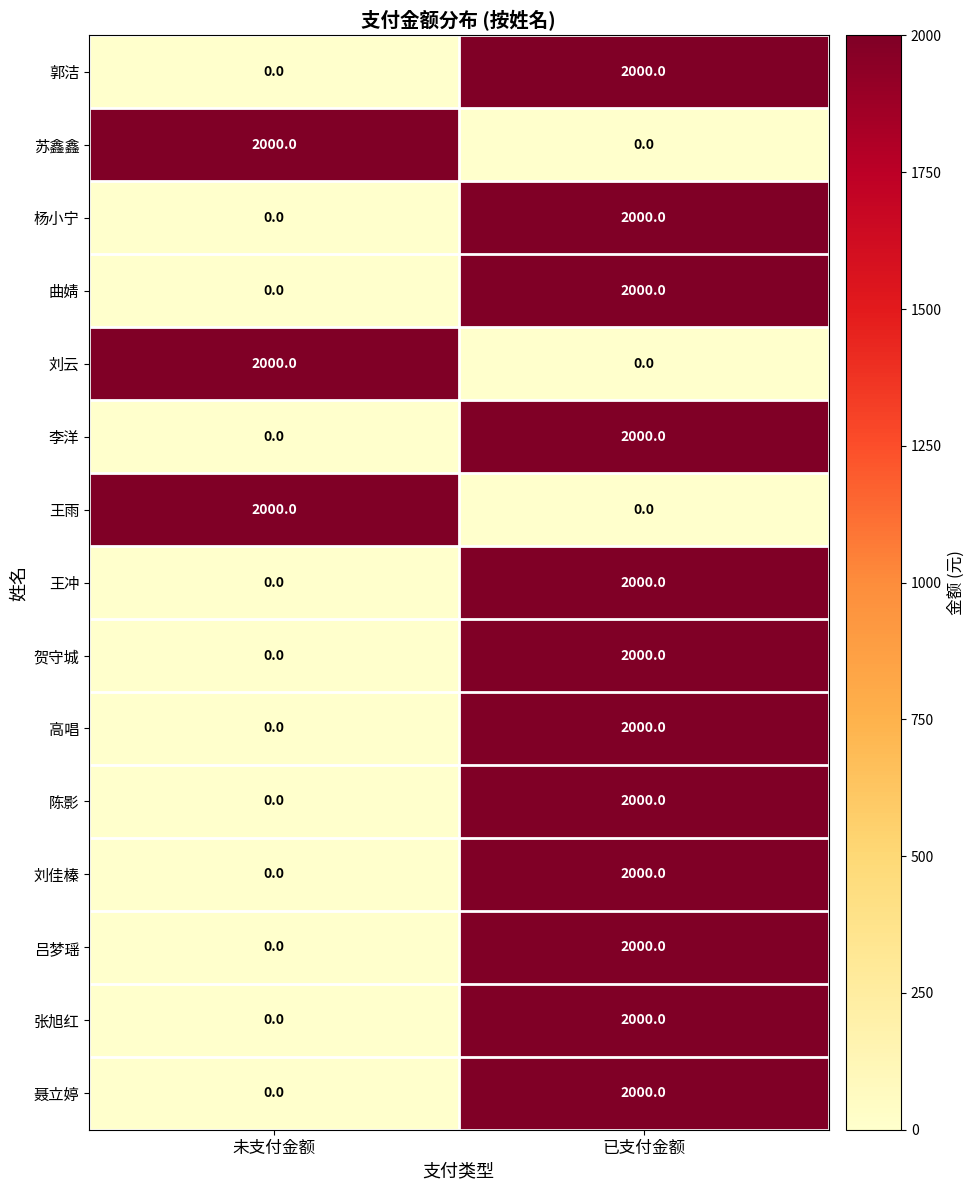

At how many categories does at least one series exceed 248?

2